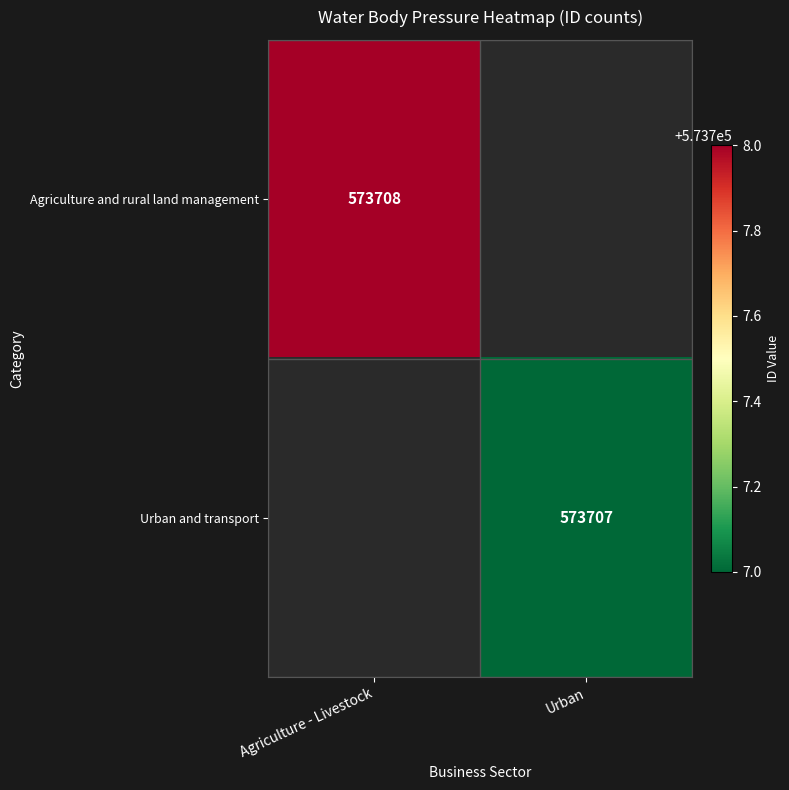

True or false: Urban and transport has a value of 573707 at Urban.

True